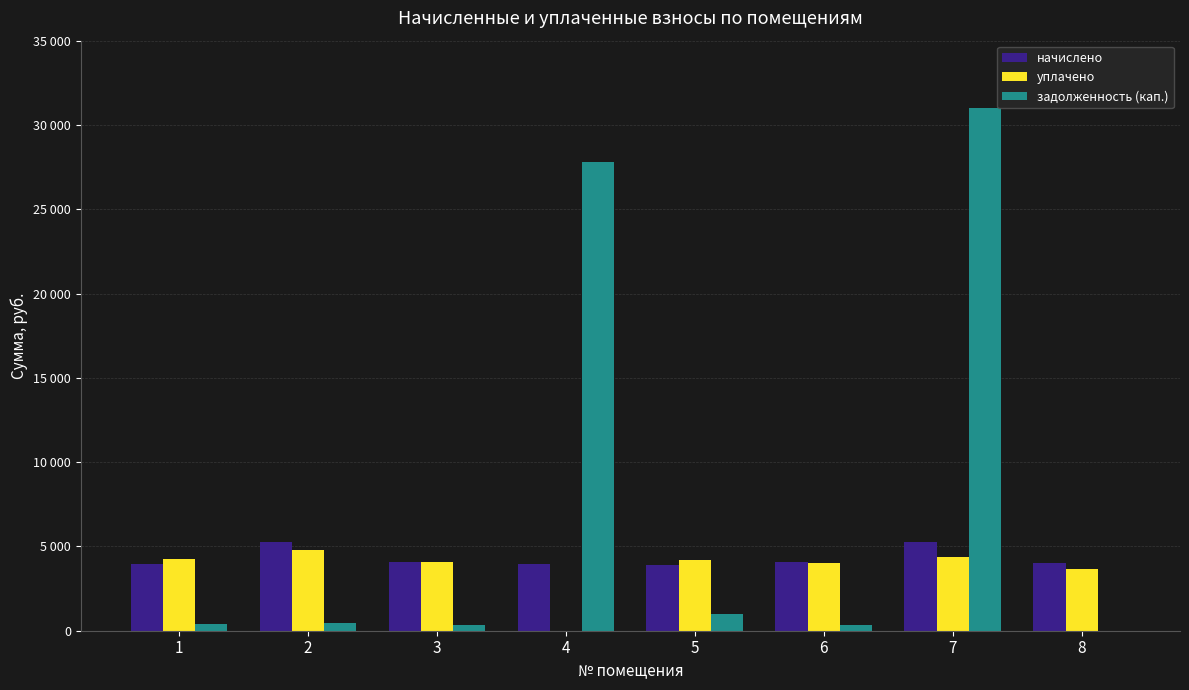

List the series in order of their overall mean, lowest first.

уплачено, начислено, задолженность (кап.)